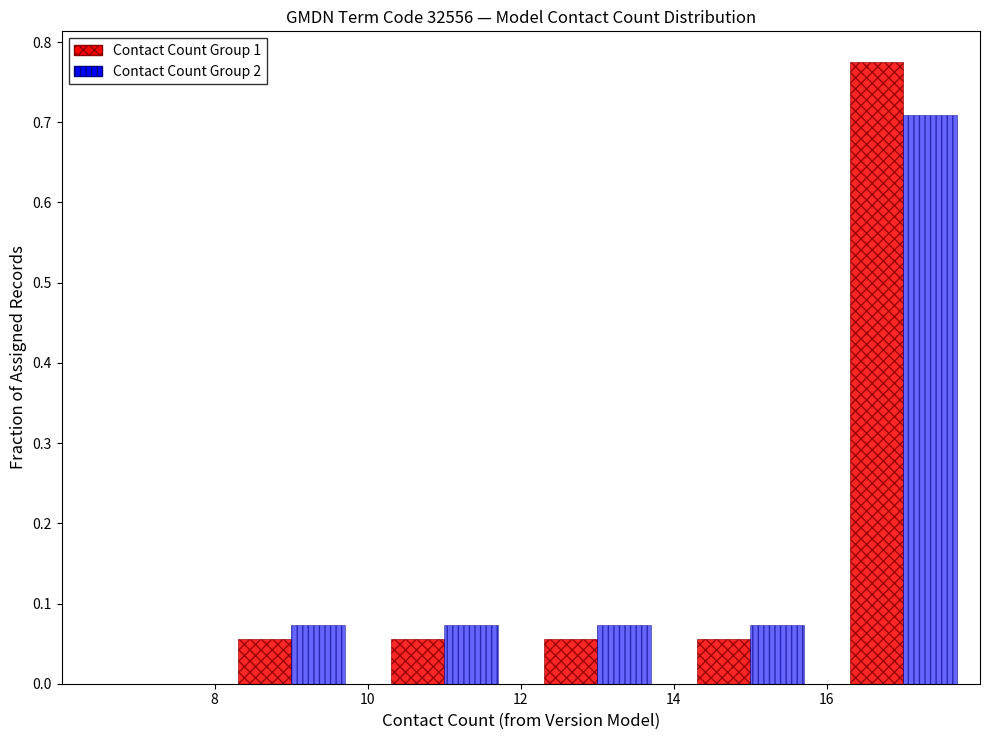

What is the height of the Contact Count Group 1 bar covering 10 to 12 on the x-axis? The values are not printed on the chart, so give them approximately, as read against the axis.

0.06